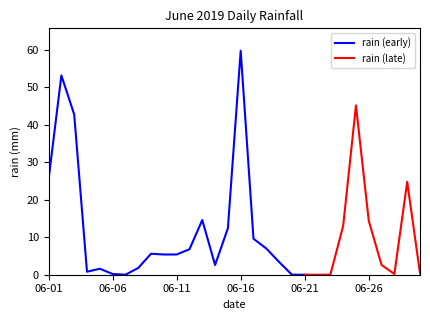

Where is the data nearest to the value 29?

2019-06-01